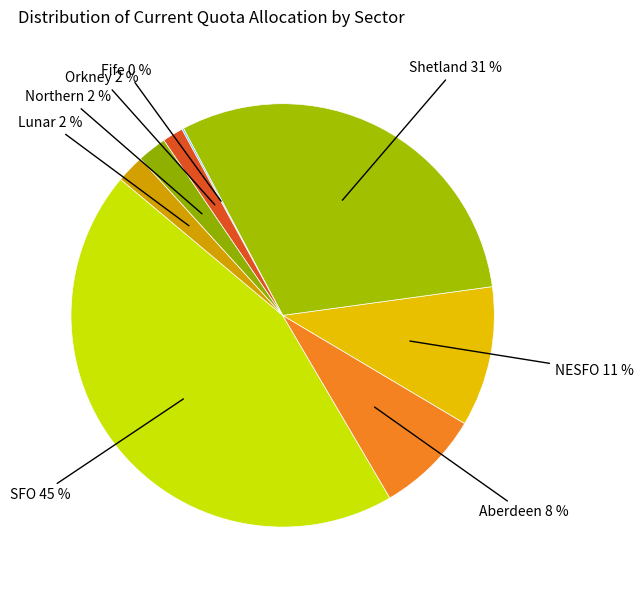

Do Shetland and Aberdeen together represent more than half of the pie?

No